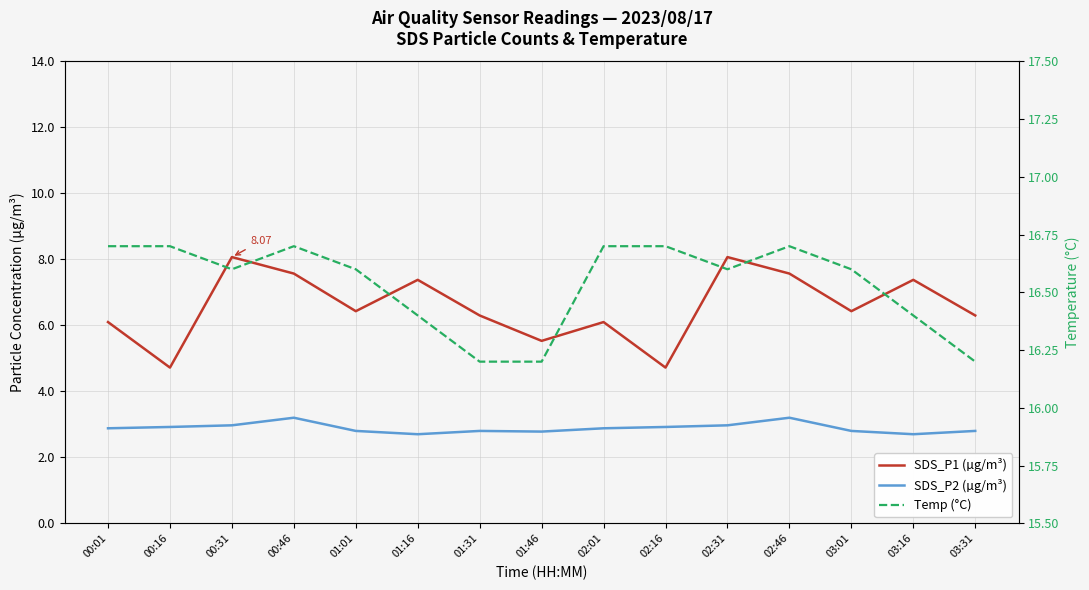

What is the sum of the SDS_P2 (µg/m³) values at 01:16 and 01:01?

5.5